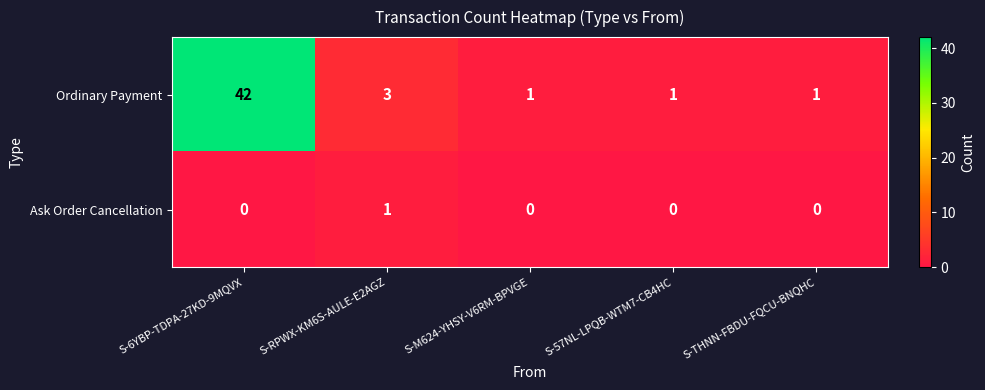

What is the maximum value shown in the chart?

42